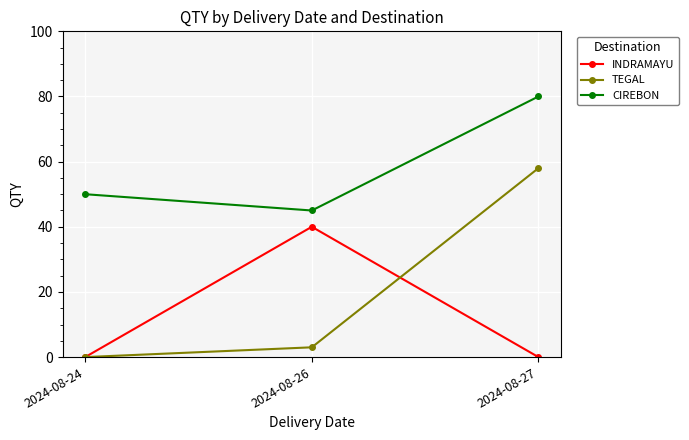

What are all the series names shown in the legend?

INDRAMAYU, TEGAL, CIREBON